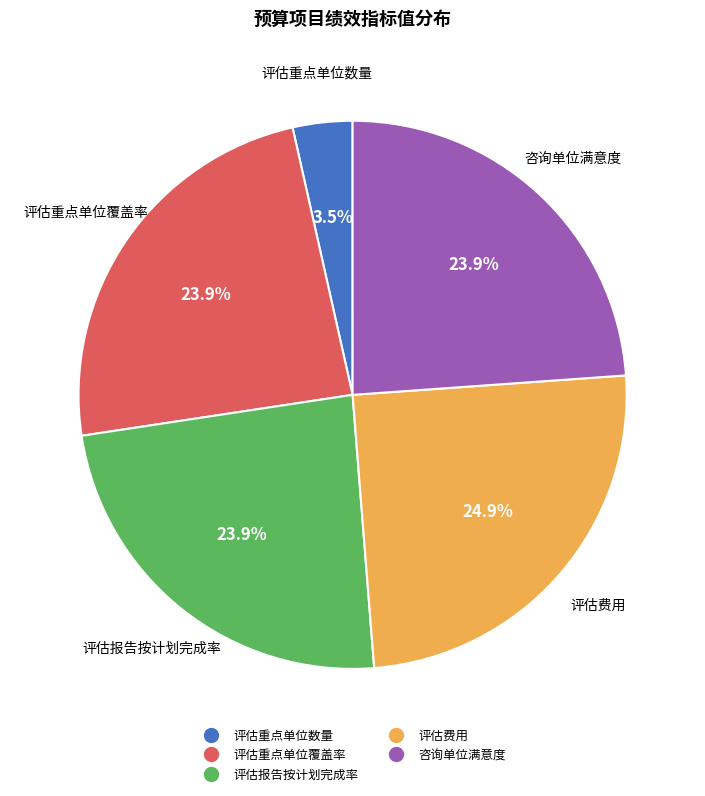

Is there any slice that represents more than half of the pie?

No